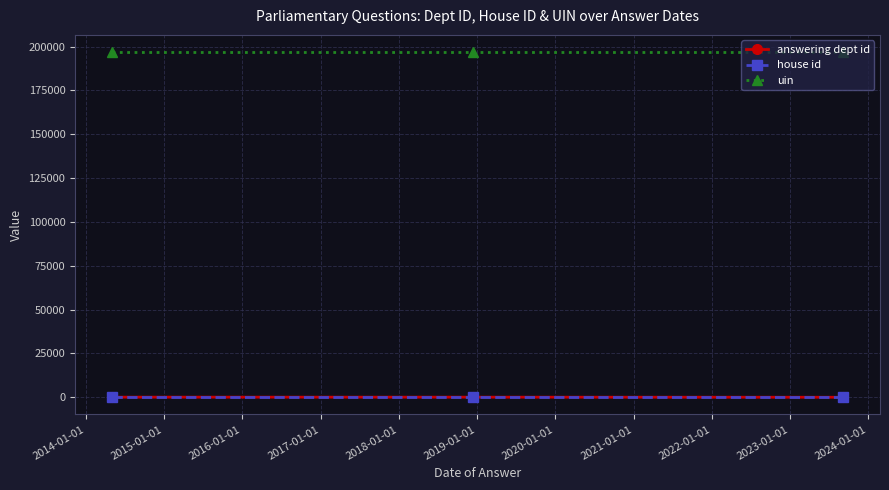

What is the highest value of the uin series?

196816